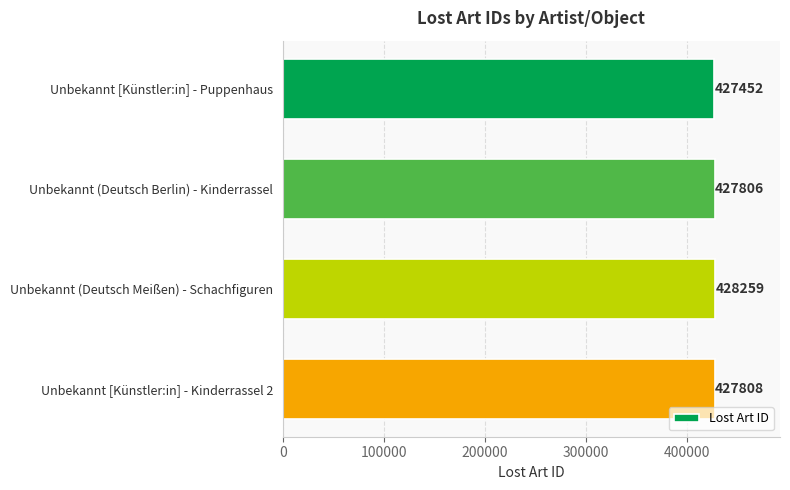

The value at Unbekannt [Künstler:in] - Puppenhaus is 427452. True or false?

True